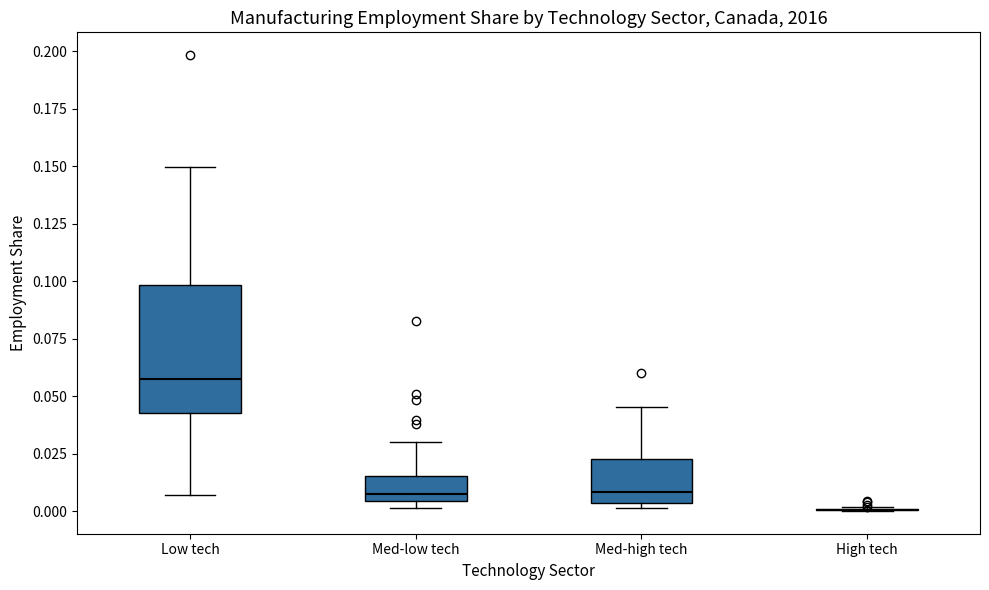

Reading left to right, transcribe this box plot: for each box, give where its median line is, the range the box spans, and where its two whiskers end, as read against the y-axis. The values are not printed on the chart, so give them approximately, as read against the axis.

Low tech: median 0.055, box 0.045 to 0.100, whiskers 0.005 to 0.150
Med-low tech: median 0.005 (just above the box's lower edge), box 0.005 to 0.015, whiskers 0.000 to 0.030
Med-high tech: median 0.010, box 0.005 to 0.025, whiskers 0.000 to 0.045
High tech: box collapsed to a line at 0.000, whiskers 0.000 to 0.000